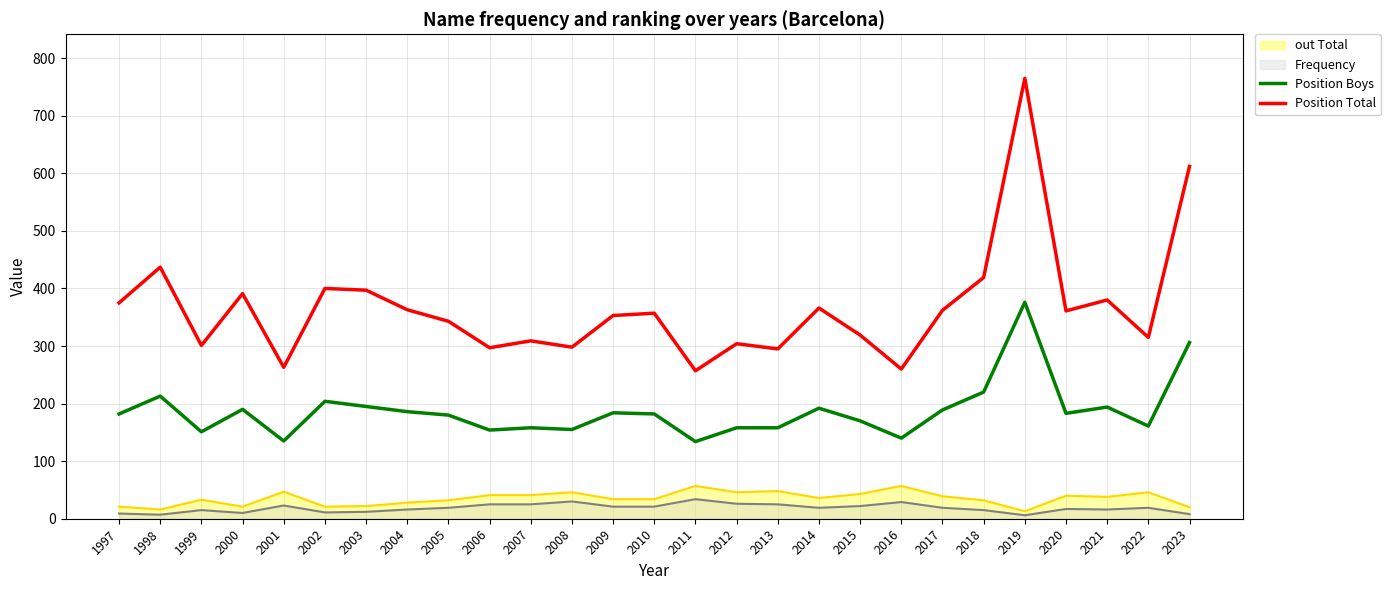

What is the difference between the Position Total values at 2013 and 2017?

67